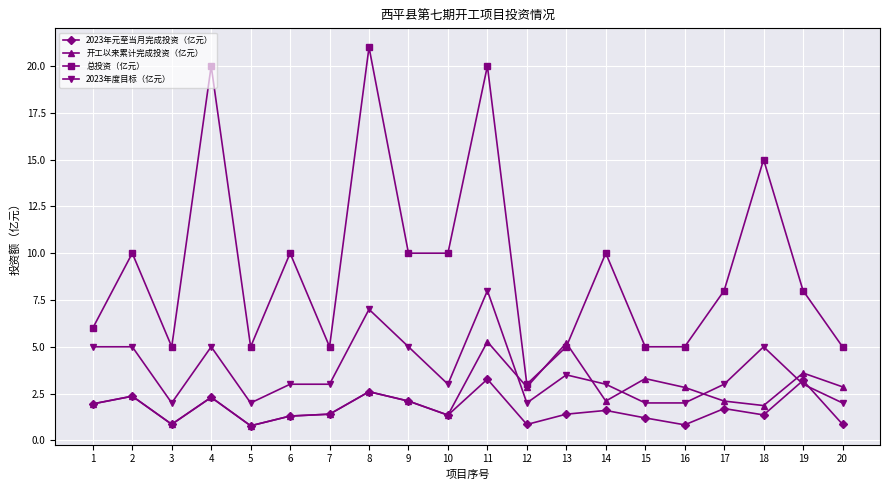

What are all the series names shown in the legend?

2023年元至当月完成投资（亿元）, 开工以来累计完成投资（亿元）, 总投资（亿元）, 2023年度目标（亿元）